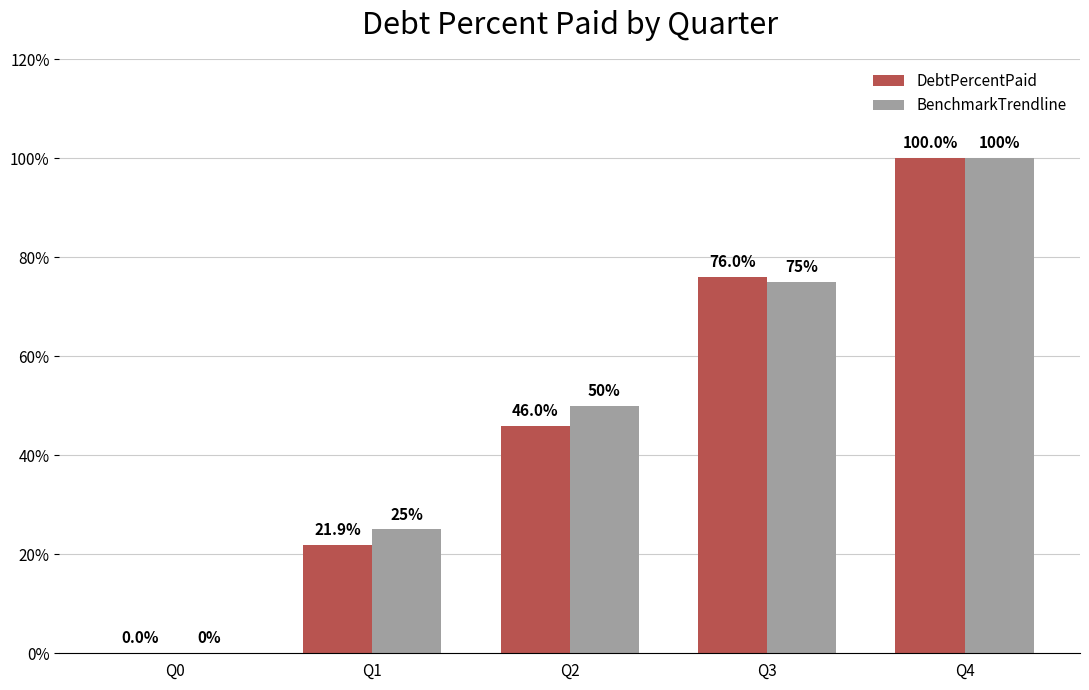

How many groups of bars are there?

5